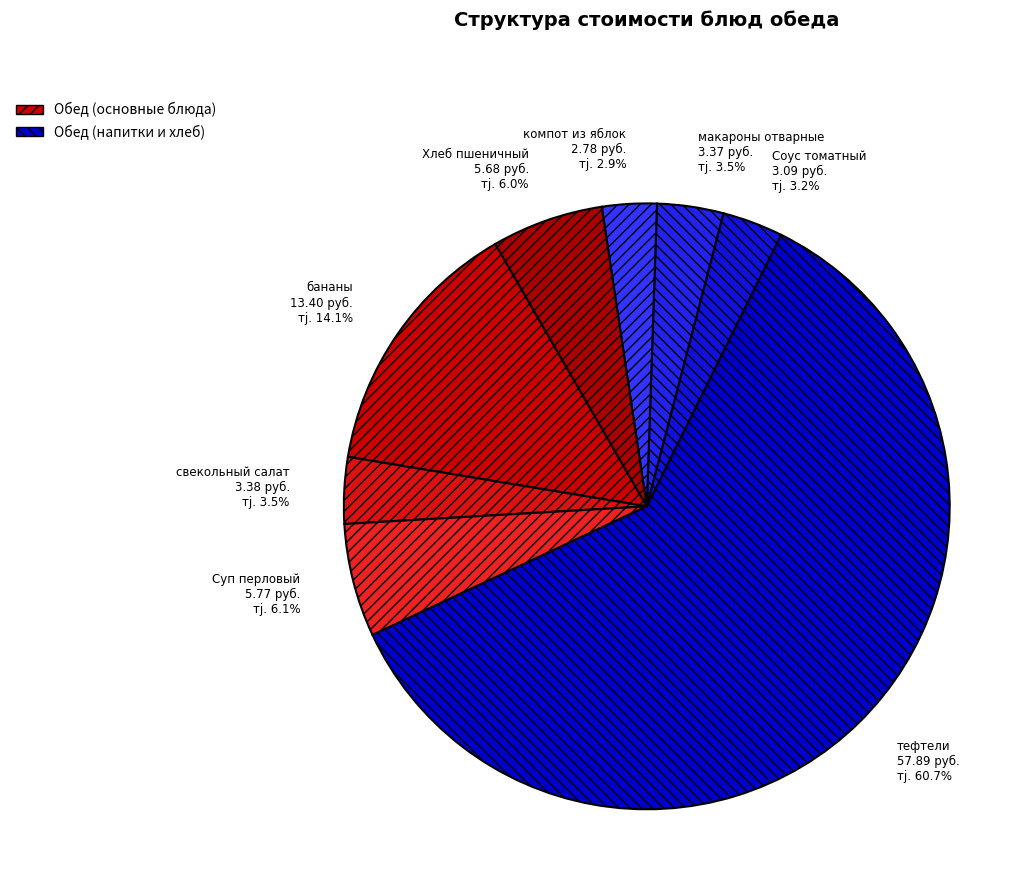

Which has a higher value, Суп перловый 5.77 руб. тj. 6.1% or Соус томатный 3.09 руб. тj. 3.2%?

Суп перловый 5.77 руб. тj. 6.1%